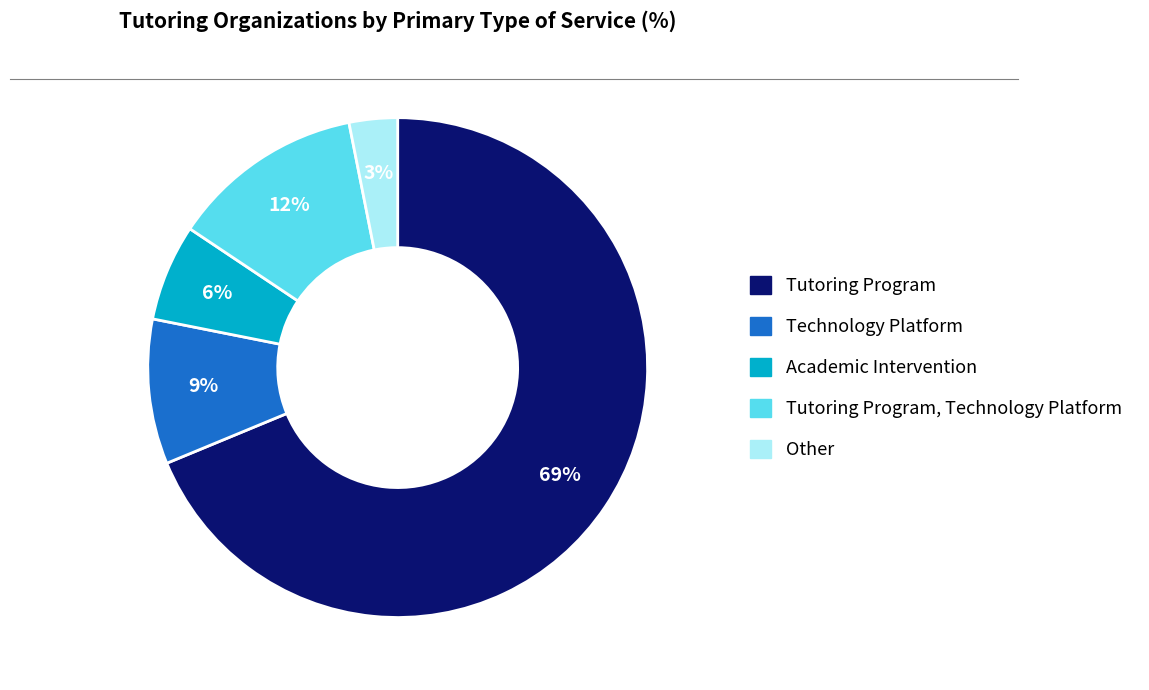

Is there any slice that represents more than half of the pie?

Yes